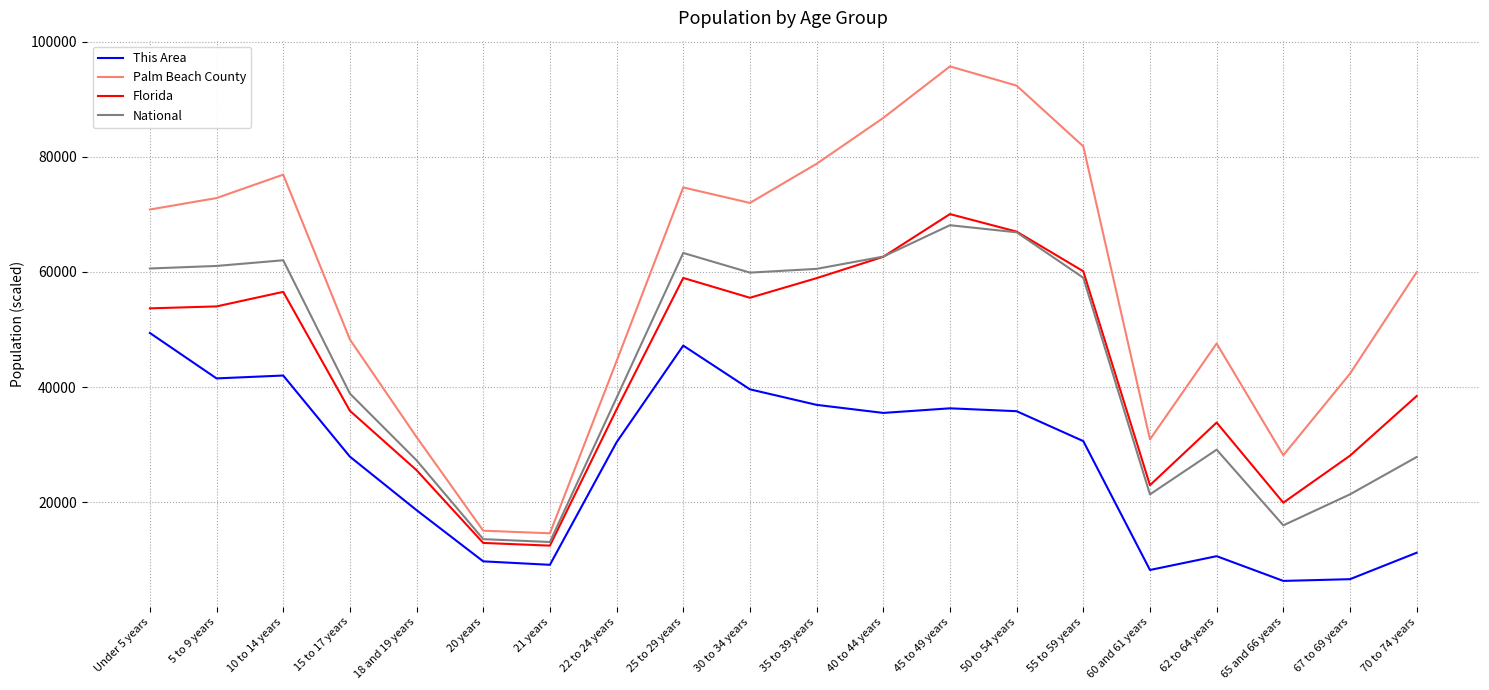

How many distinct data groups are displayed?

4